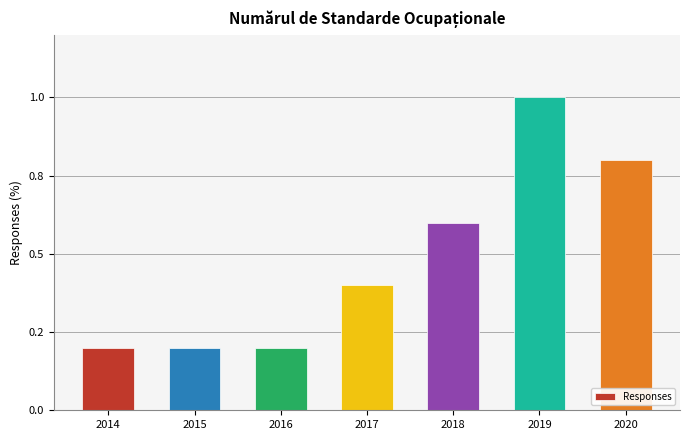

What is the difference between the maximum and minimum values?

0.8